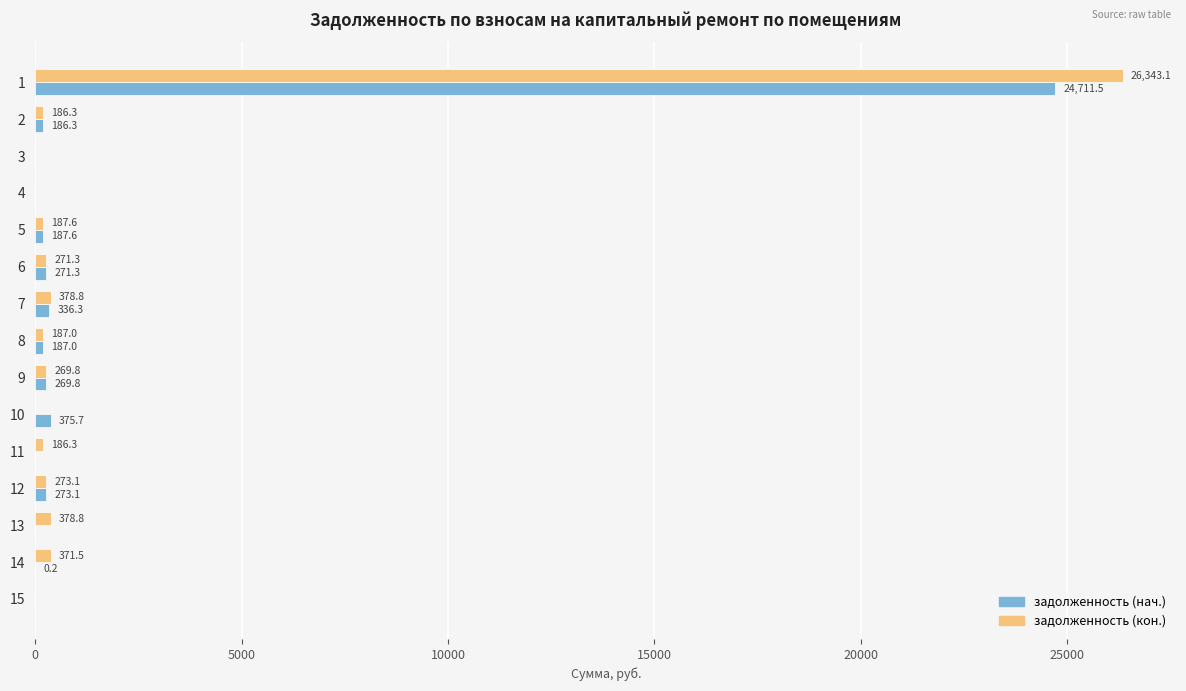

How many values in задолженность (кон.) are above zero?

11